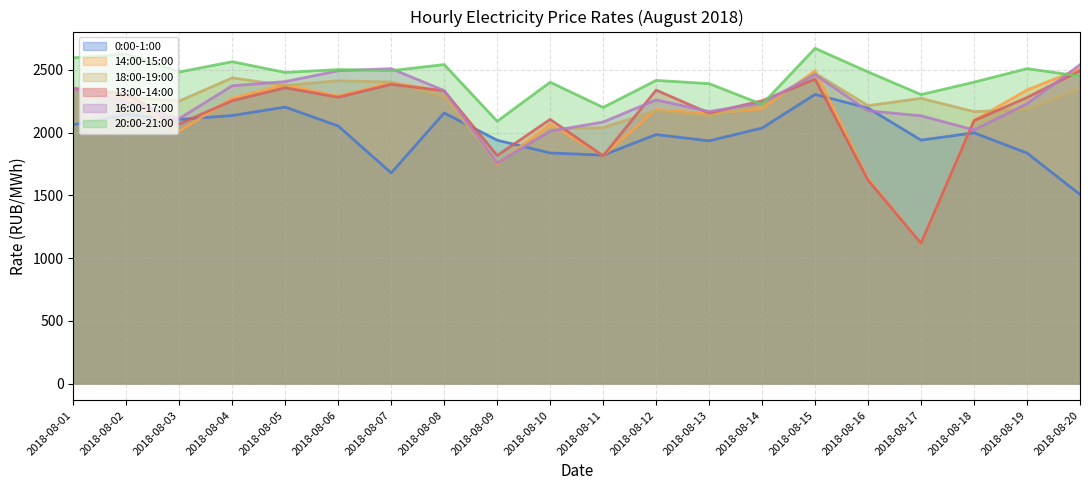

Is the value of 13:00-14:00 at 2018-08-11 greater than the value of 16:00-17:00 at 2018-08-20?

No